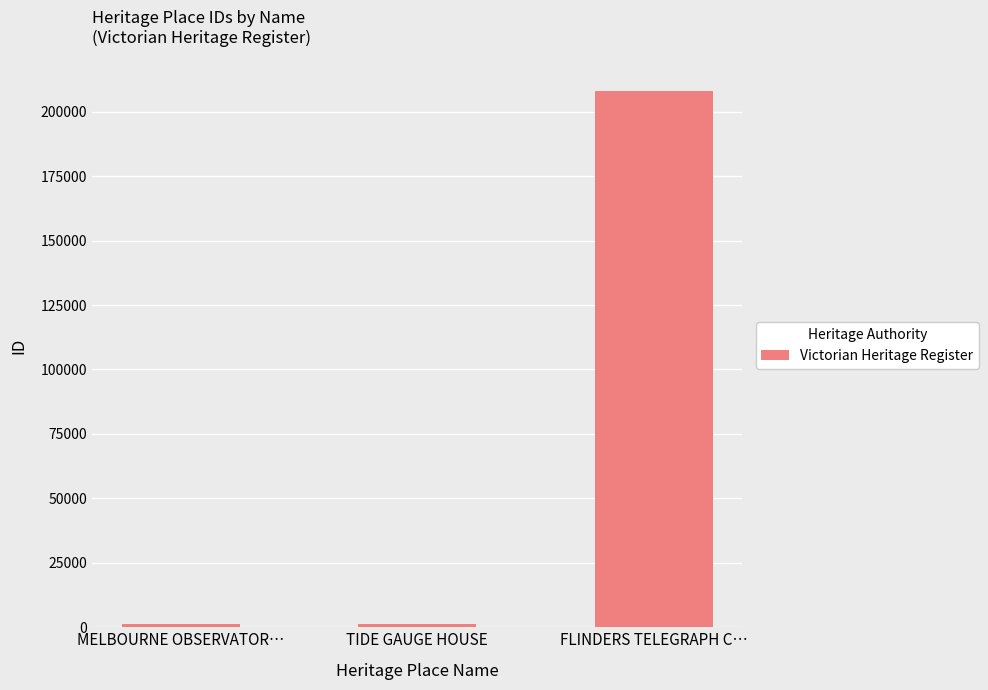

How many bars are there in total?

3